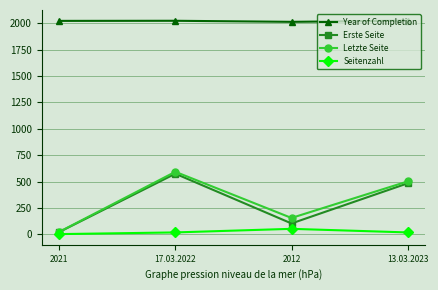

What position from the left is 2012?

3